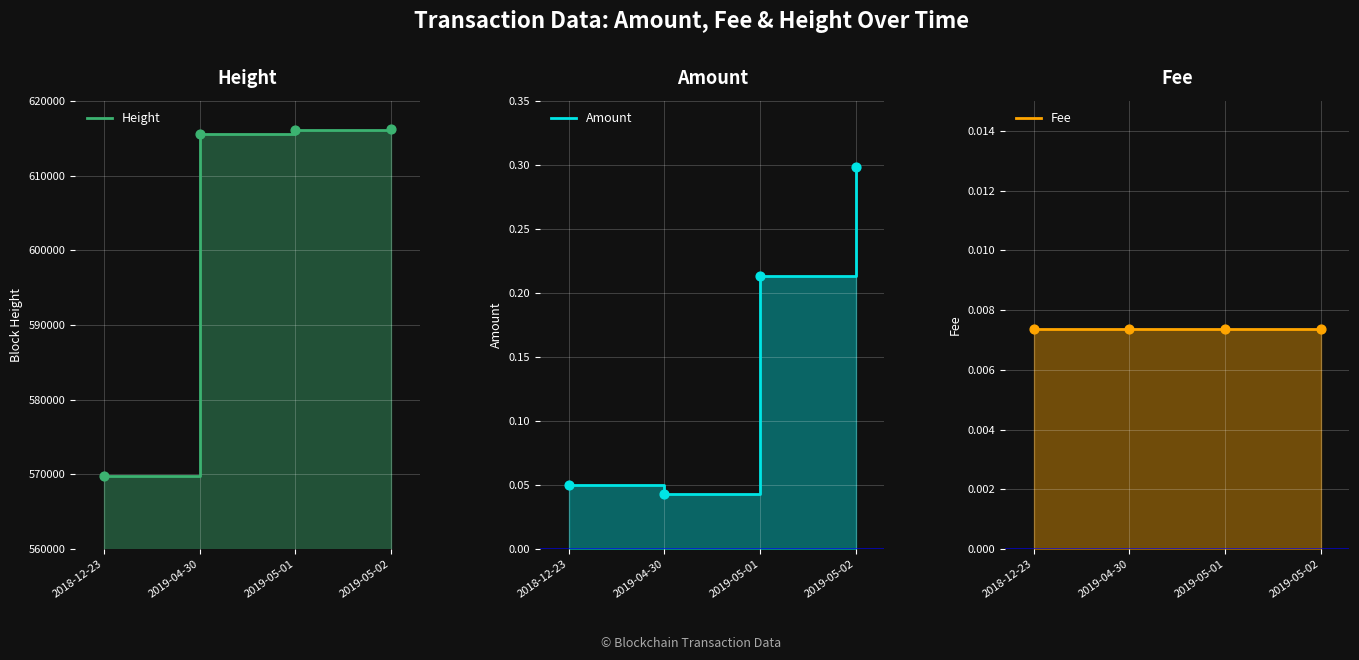

What are all the series names shown in the legend?

Height, Amount, Fee